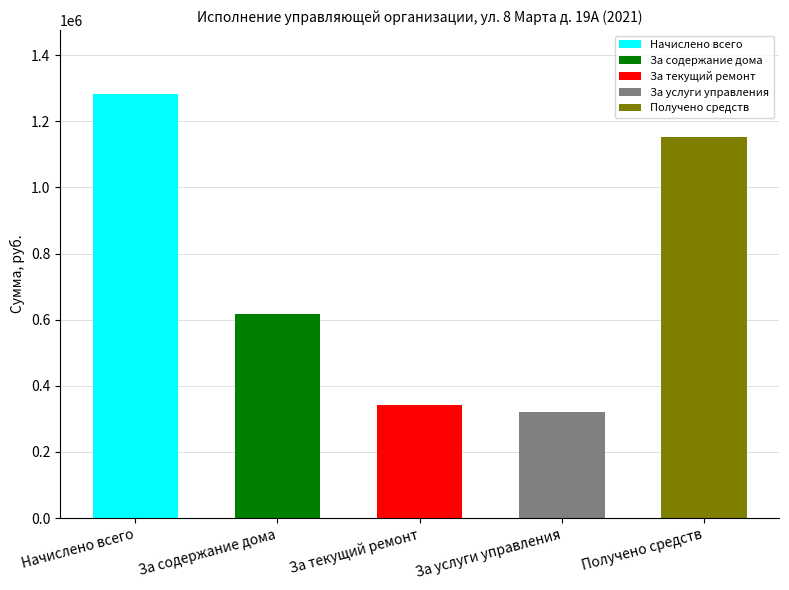

What is the label of the 4th bar from the left?

За услуги управления